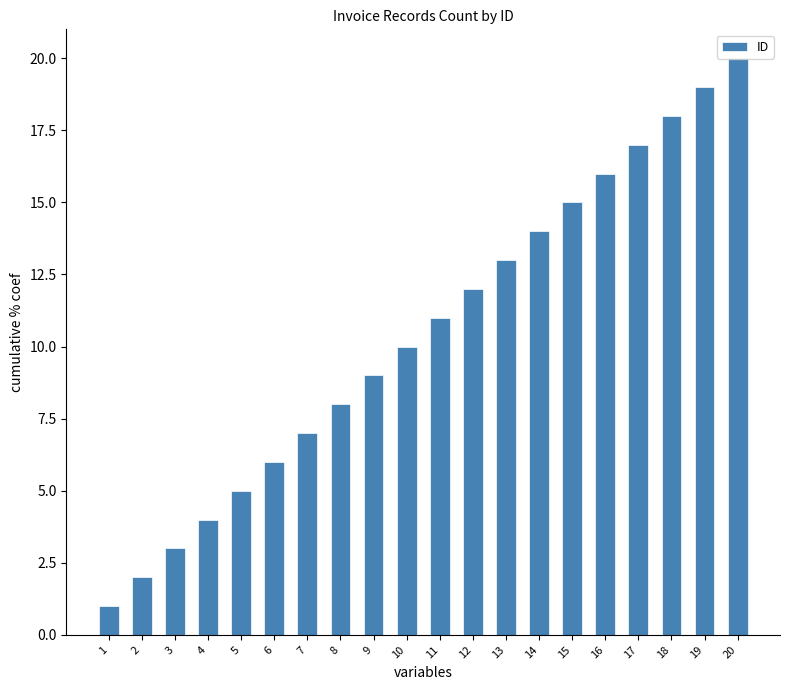

What is the change in value from 3 to 9?

+6